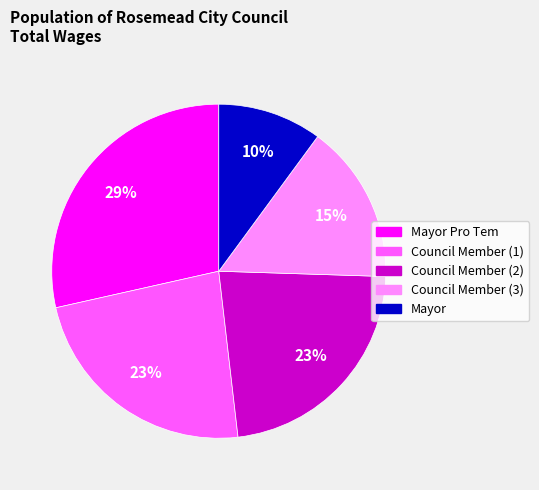

Is there any slice that represents more than half of the pie?

No